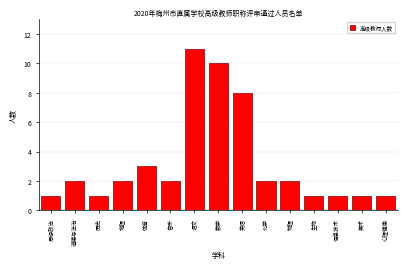

Reading left to right, extract all data points from this chart.

思想政治=1	道德与法治=2	历史=1	地理=2	体育=3	音乐=2	语文=11	数学=10	英语=8	化学=2	物理=2	生物=1	信息技术=1	美术=1	心理健康=1